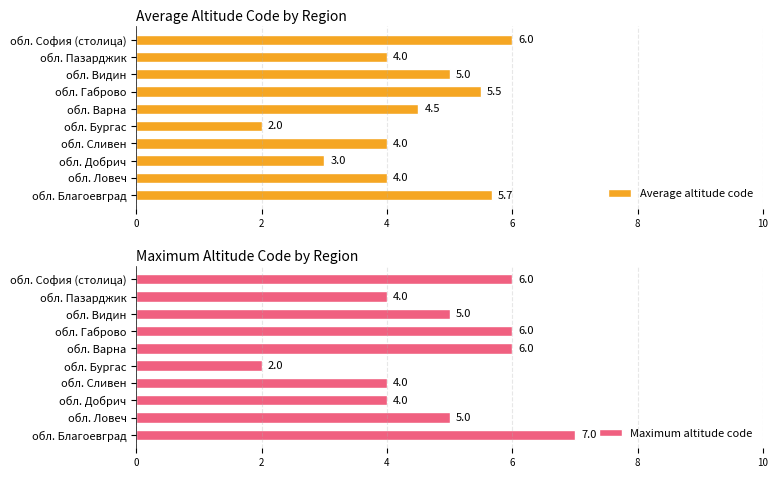

Is it true that Average altitude code equals 8.3 at обл. Габрово?

False